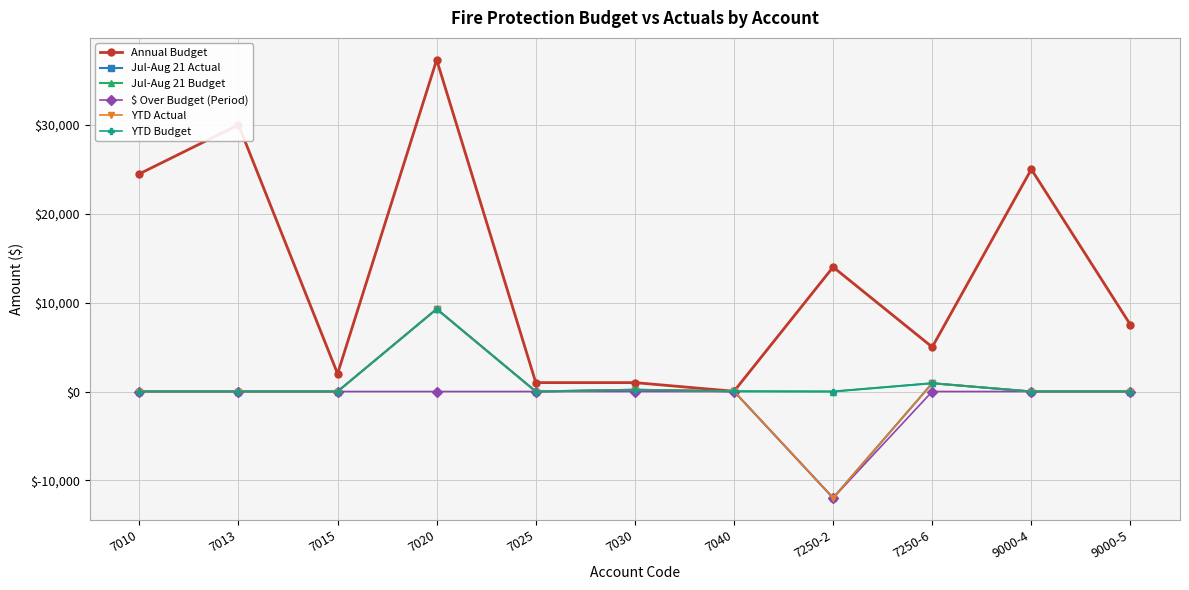

Which category has the highest value in the YTD Budget series?

7020